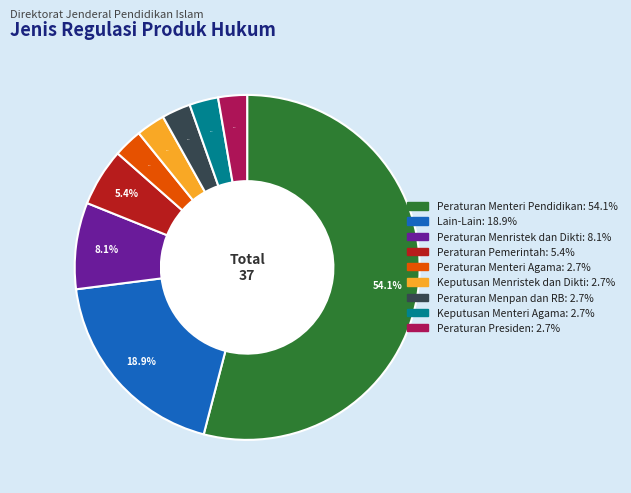

Which slice is the largest?

Peraturan Menteri Pendidikan